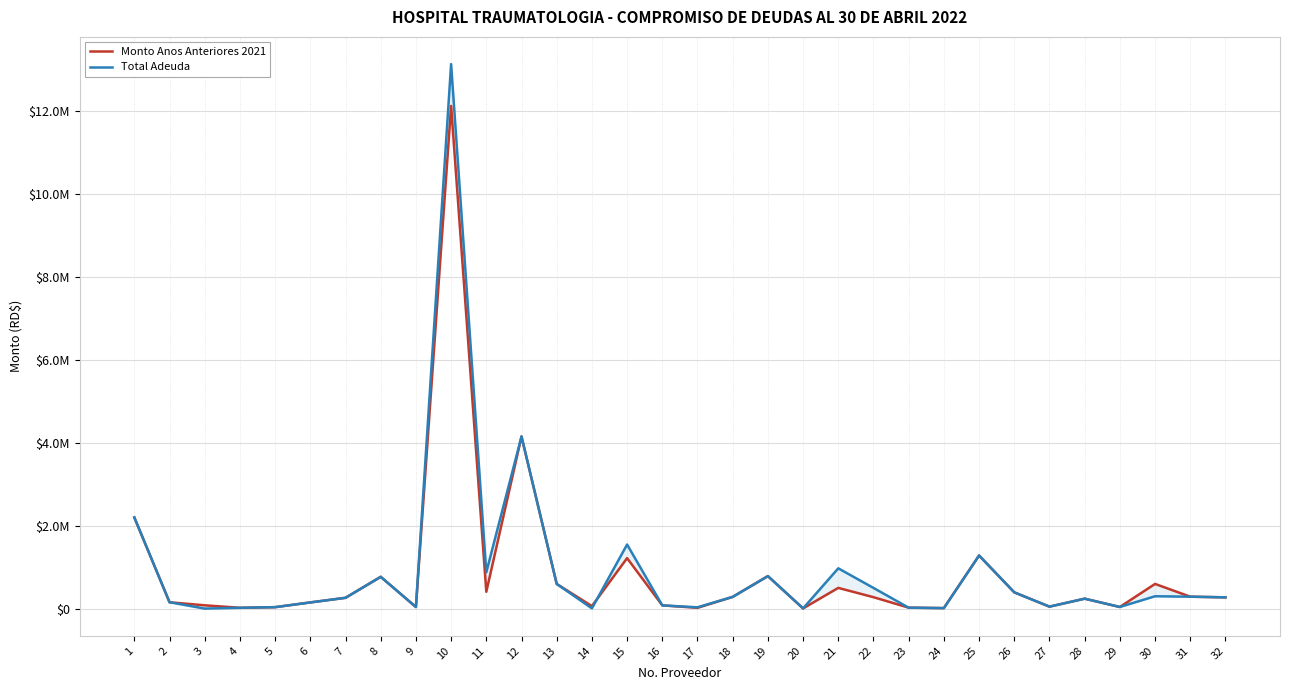

How many data points does each series have?

32